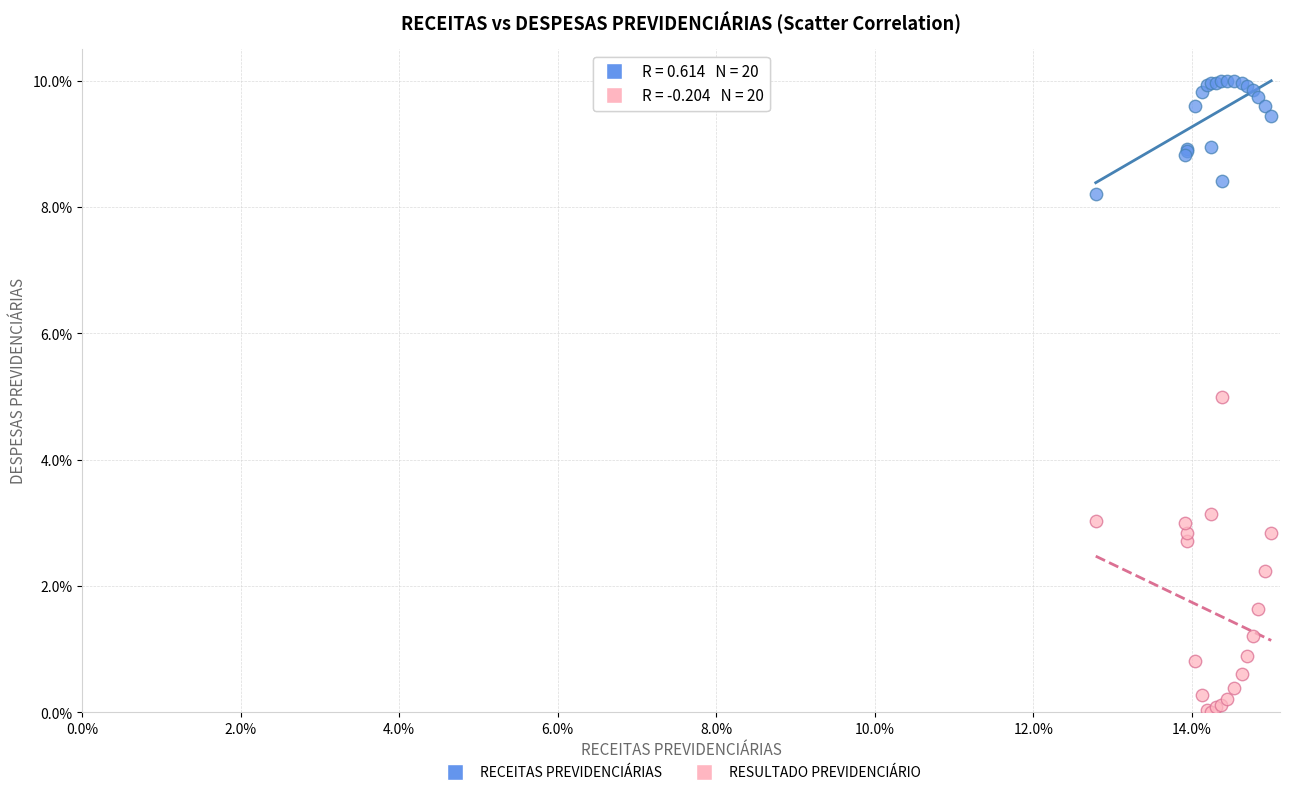

Which series has the largest Y range (max minus min)?

RESULTADO PREVIDENCIÁRIO